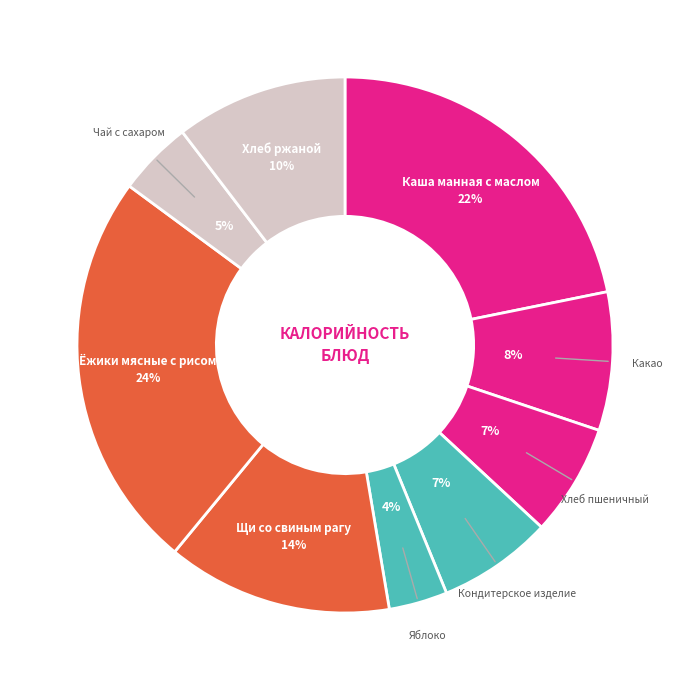

Count the number of slices in the pie.

9